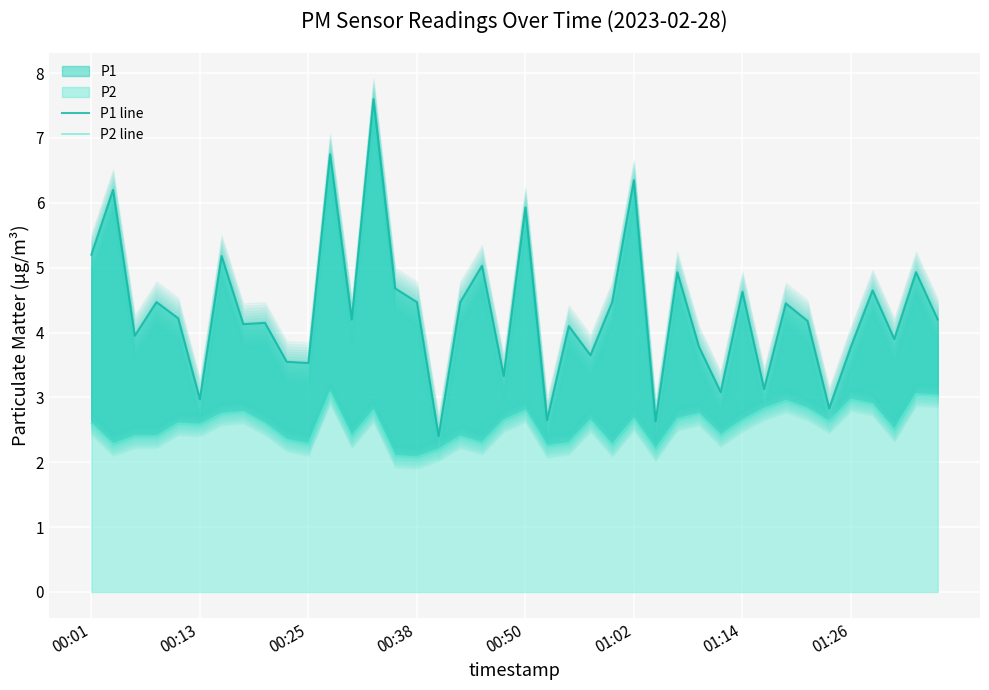

What position from the left is 01:14?

7